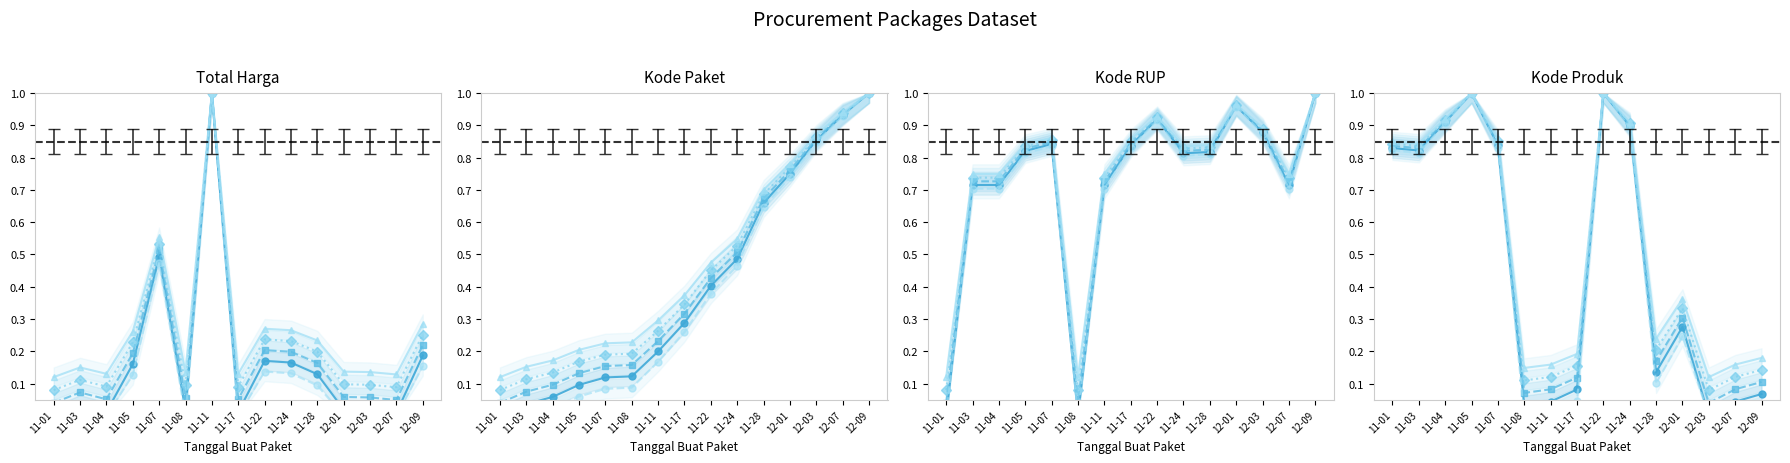

At which label does Kode RUP reach its minimum?

11-01